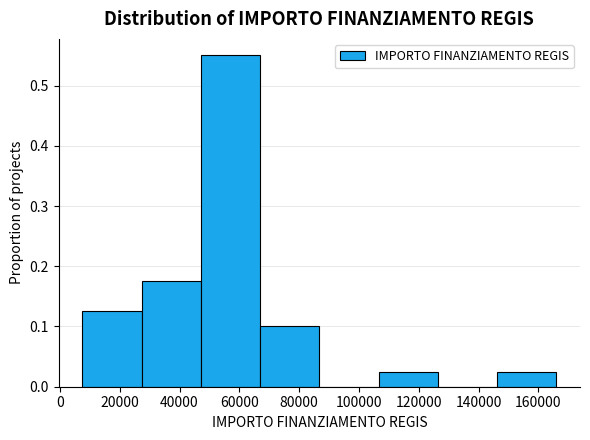

Which range on the x-axis has the tallest bar?

48000 to 66000